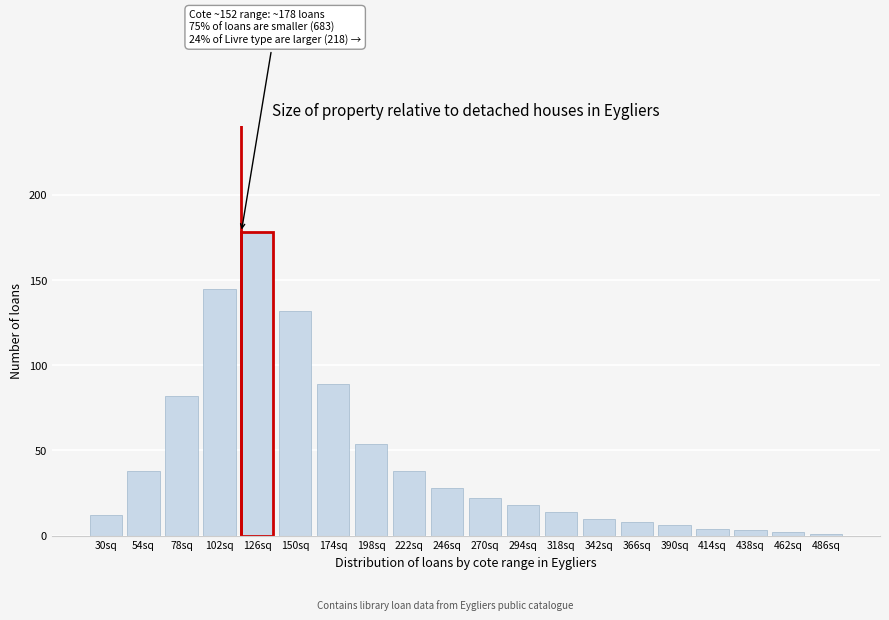

Reading right to left, what are all the values shown in this chart?

1	2	3	4	6	8	10	14	18	22	28	38	54	89	132	178	145	82	38	12